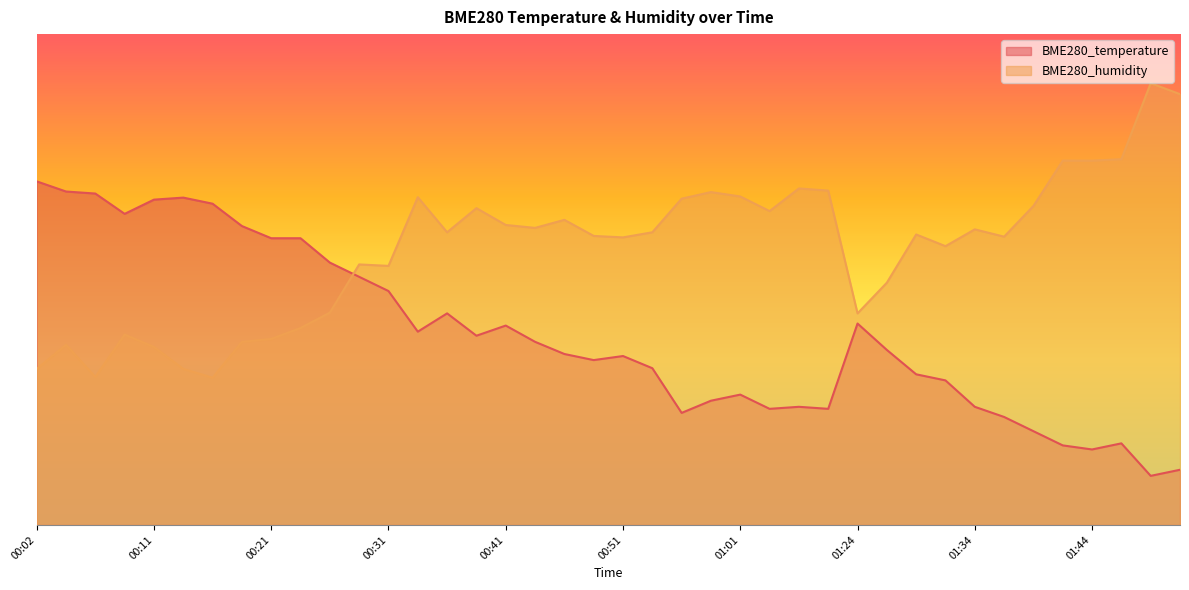

What is the label of the 9th point from the left?

00:21